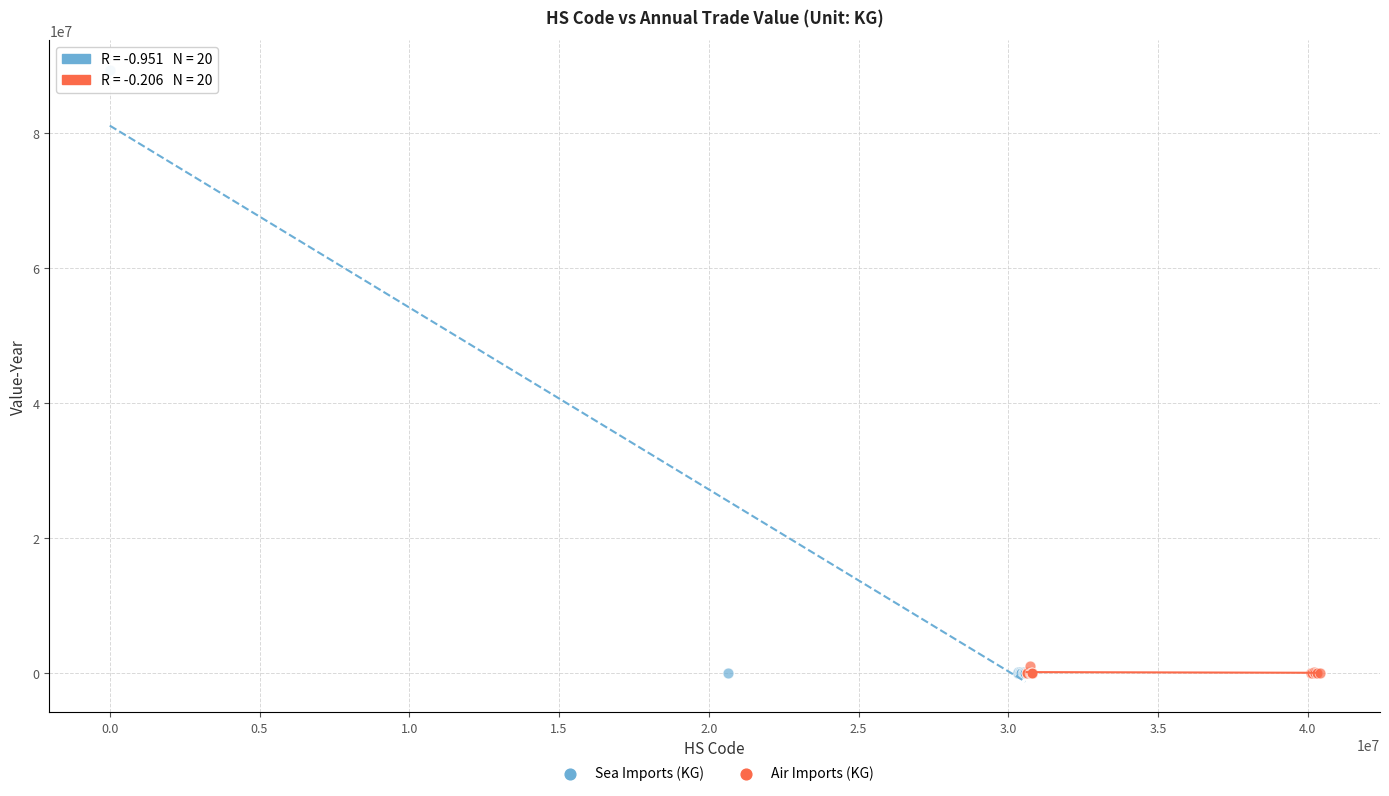

Which series contains the highest Y value?

Sea Imports (KG)